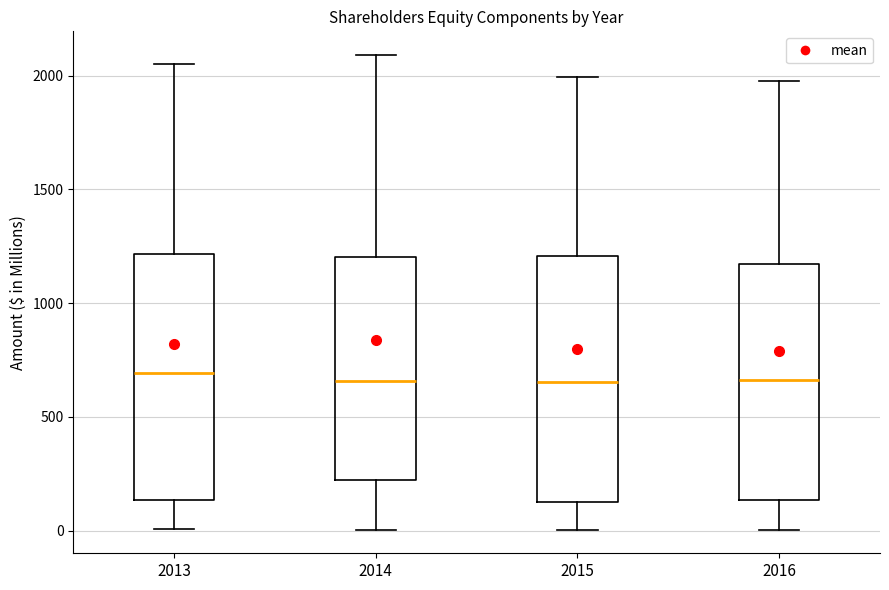

Where does the median line of the box at x = 2013 sit on the y-axis? The values are not printed on the chart, so give them approximately, as read against the axis.

700